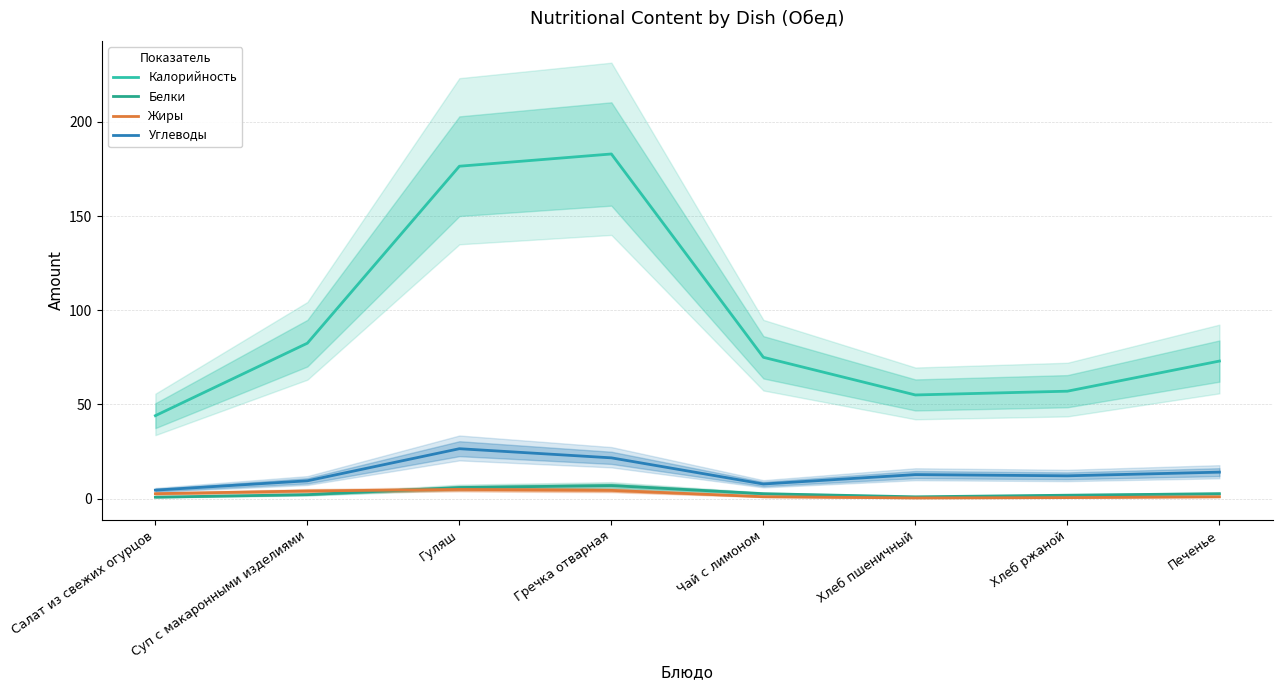

Which series has the largest total across all categories?

Калорийность